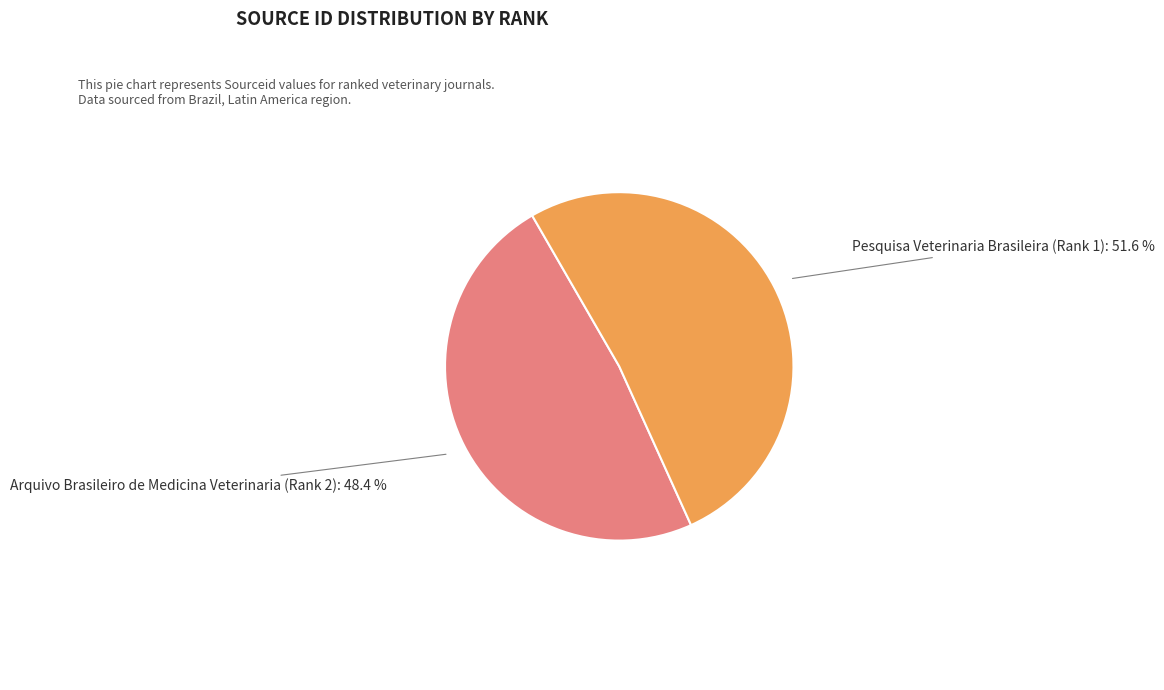

Is there any slice that represents more than half of the pie?

Yes